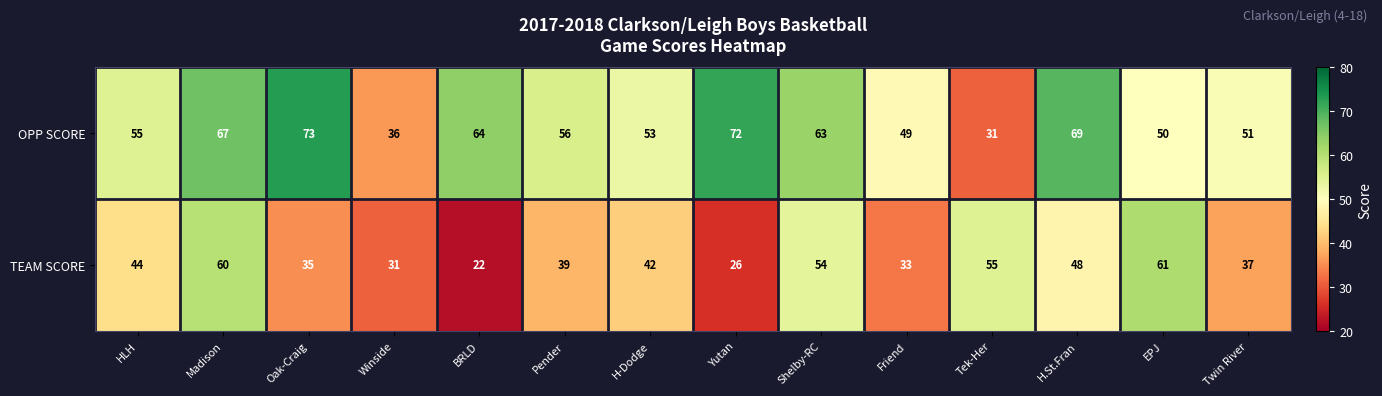

The TEAM SCORE series shows 35 at Oak-Craig. True or false?

True